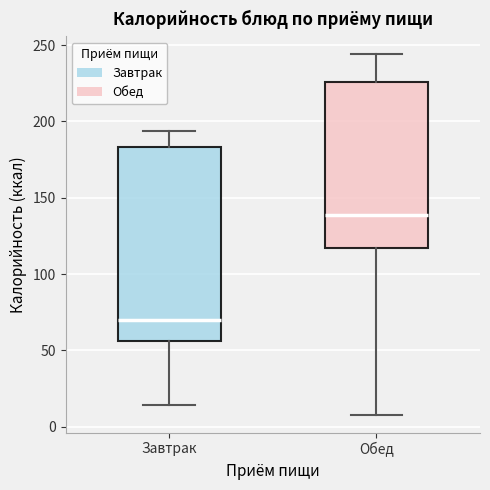

Comparing the boxes themselves (not the whiskers), which one is the tallest?

Завтрак